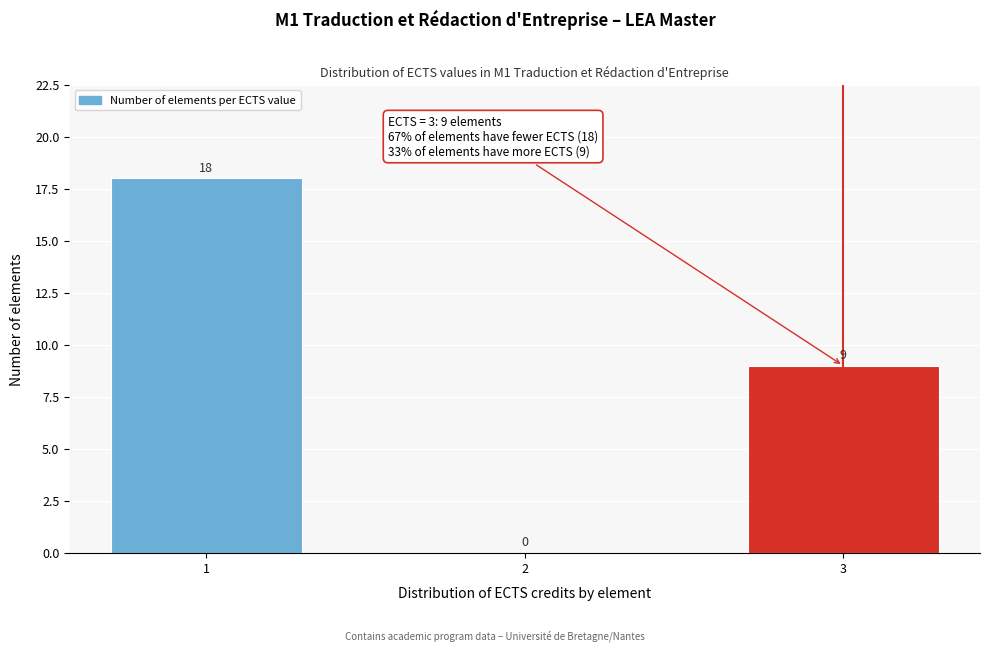

Reading left to right, transcribe all the data shown in this chart.

1=18	2=0	3=9